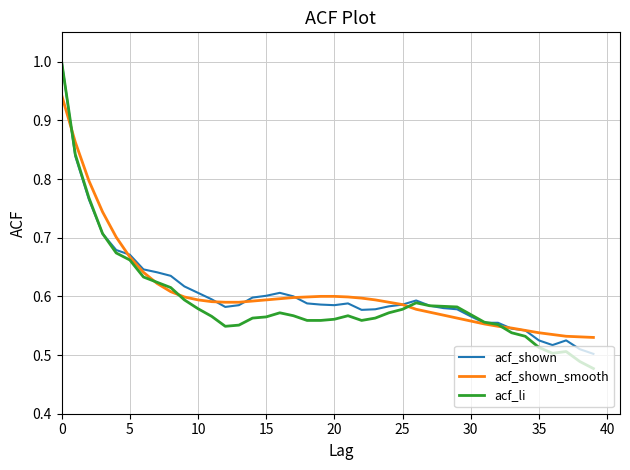

What is the maximum value shown in the chart?

1.0